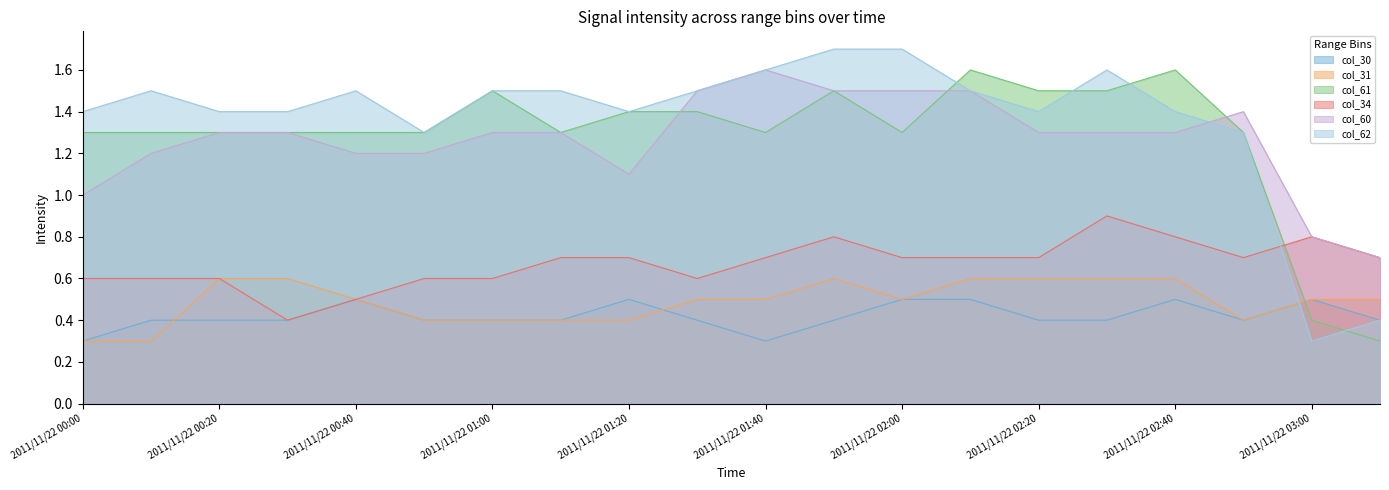

At which label is col_30 closest to 0?

2011/11/22 00:00